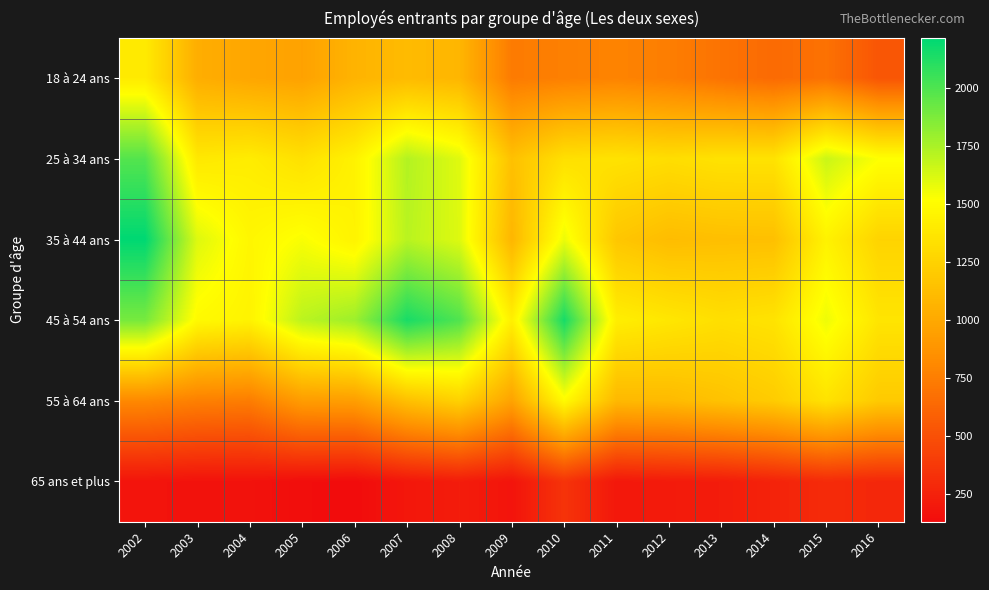

Which series has the largest total across all categories?

45 à 54 ans